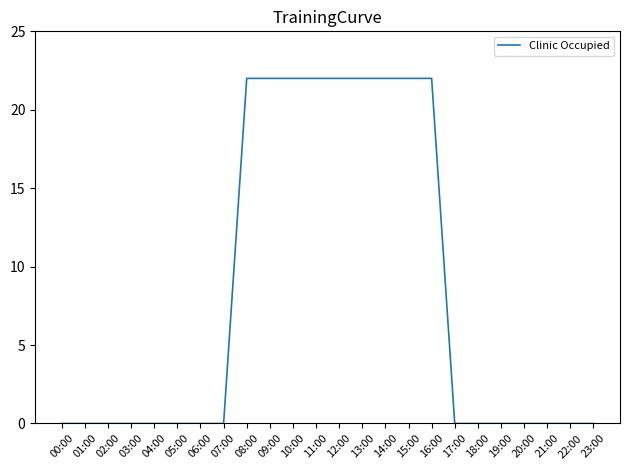

What is the maximum value shown in the chart?

22